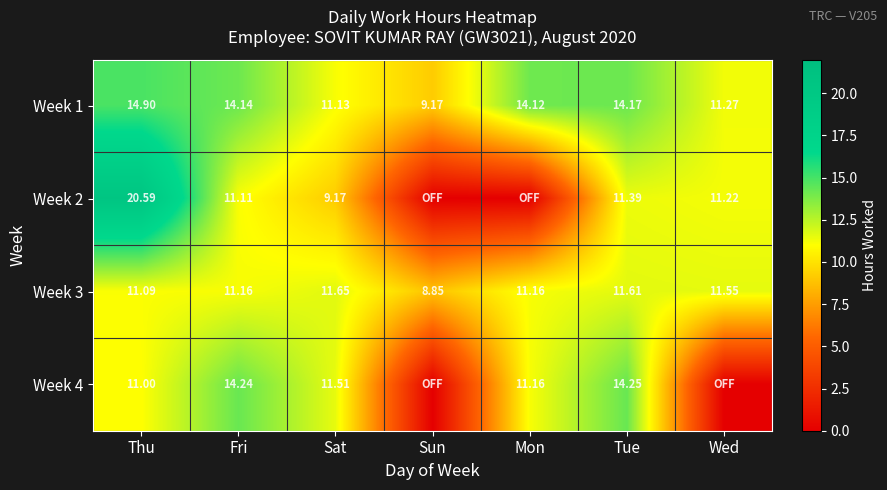

At how many categories does at least one series exceed 10?

6